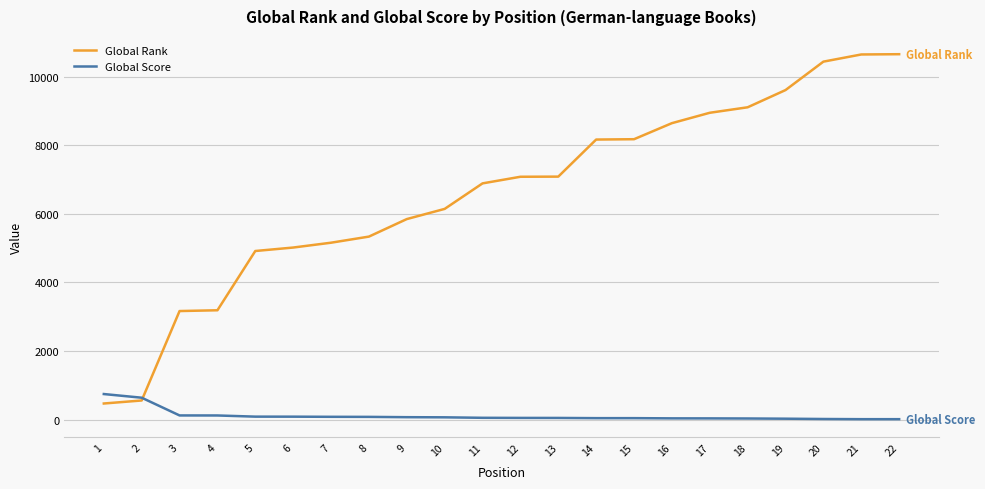

List the series in order of their overall mean, highest first.

Global Rank, Global Score